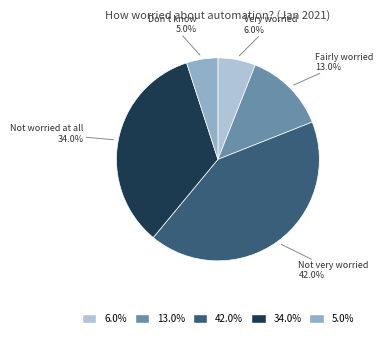

To the nearest percent, what percentage of the pie is Don't know?

5%